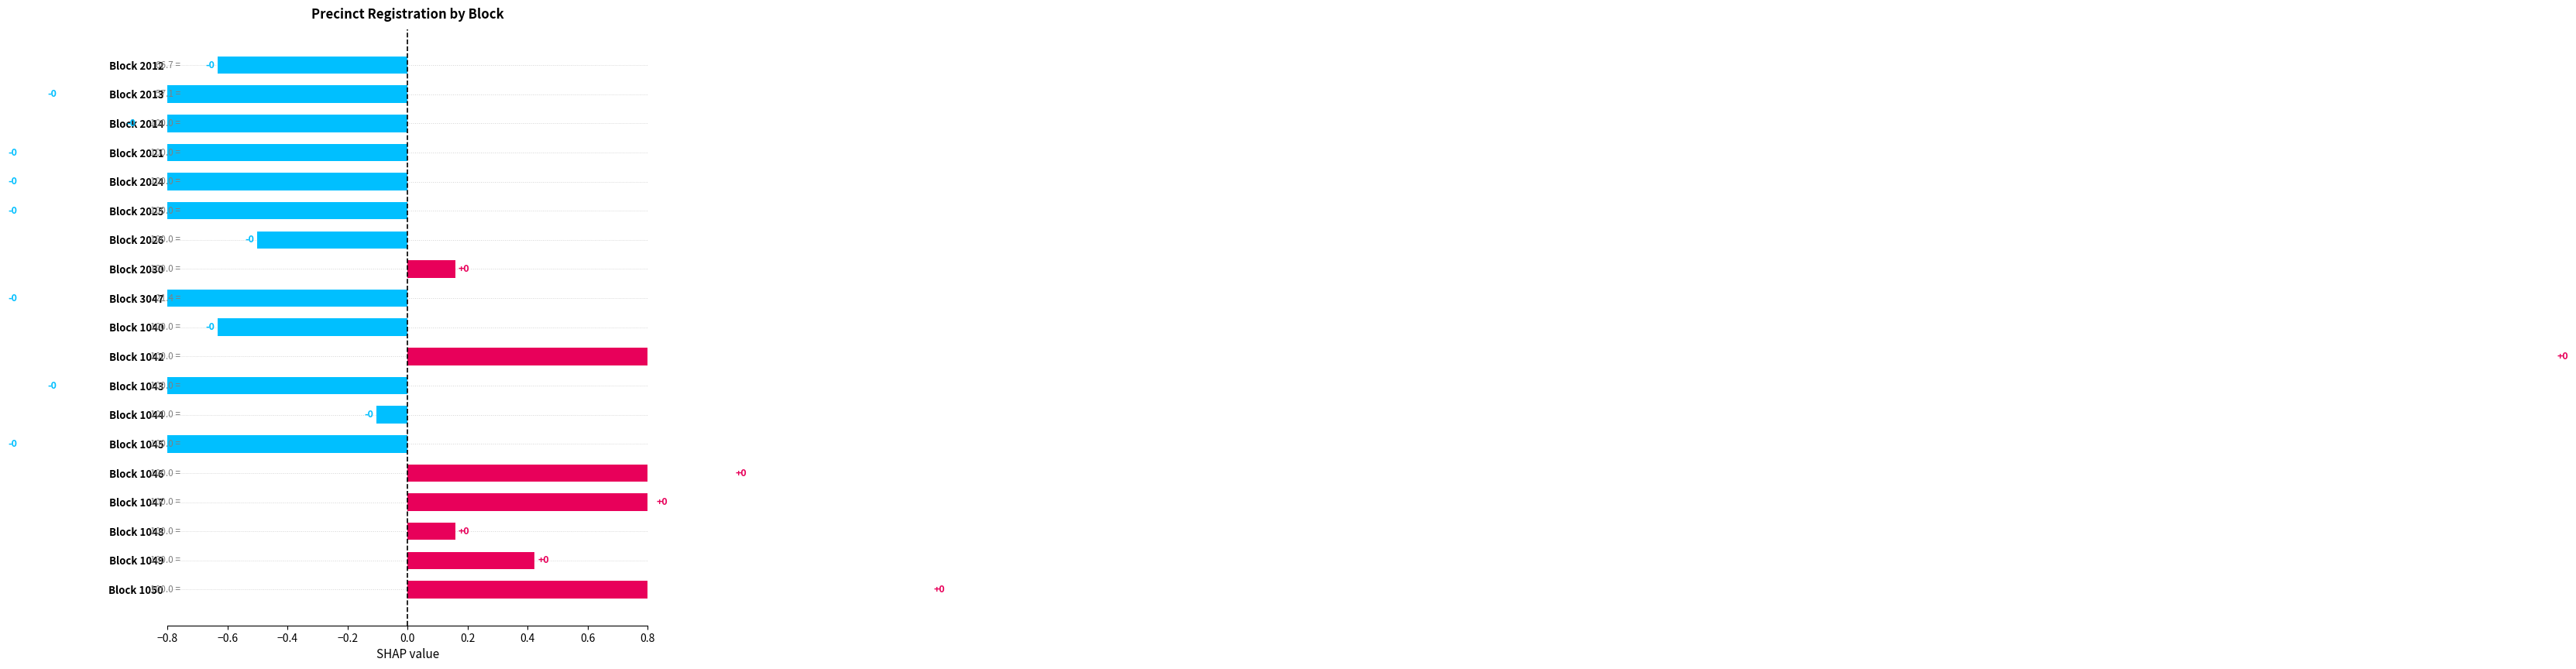

Which category has the highest value across all series?

Block 1042